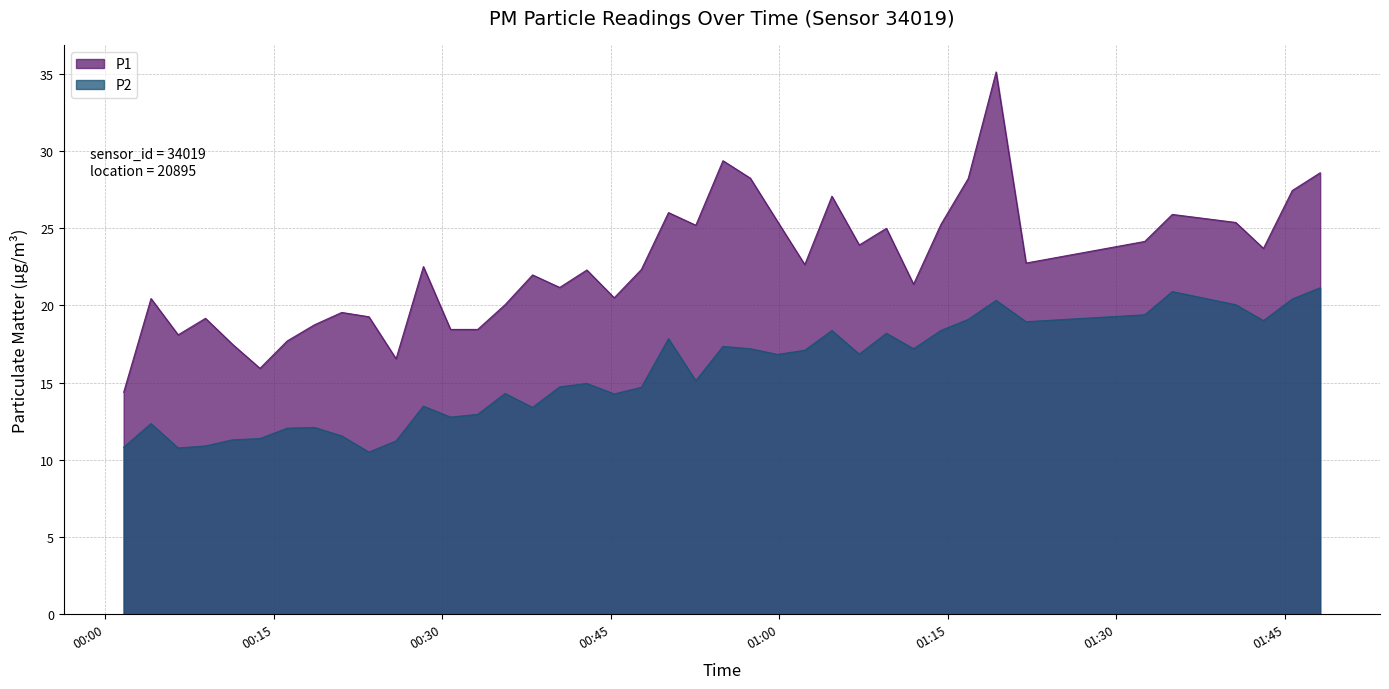

At which label does P2 reach its minimum?

2023-05-10T00:23:29